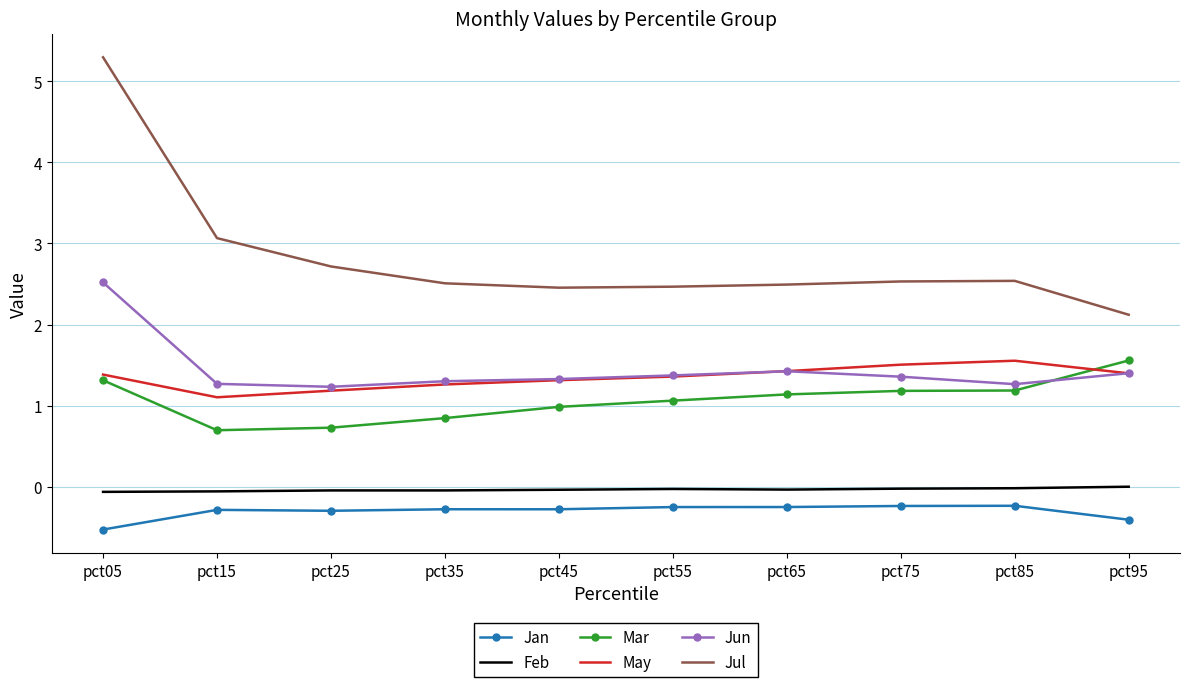

What is the difference between the maximum and minimum values in the Jun series?

1.3